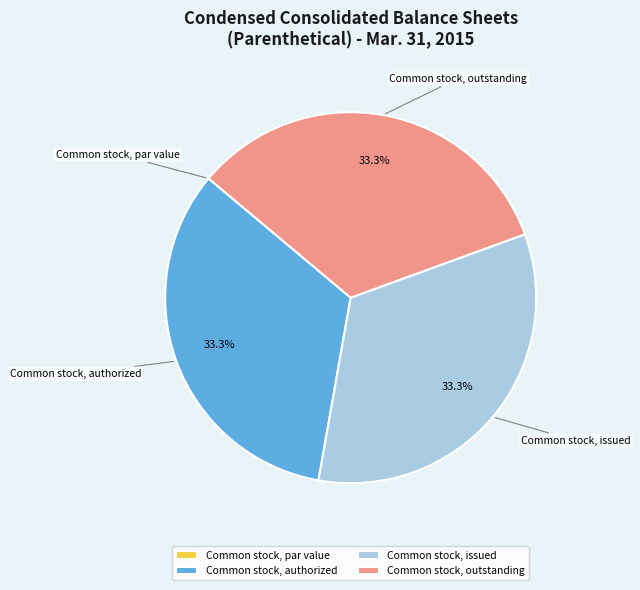

To the nearest percent, what percentage of the pie is Common stock, authorized?

33%